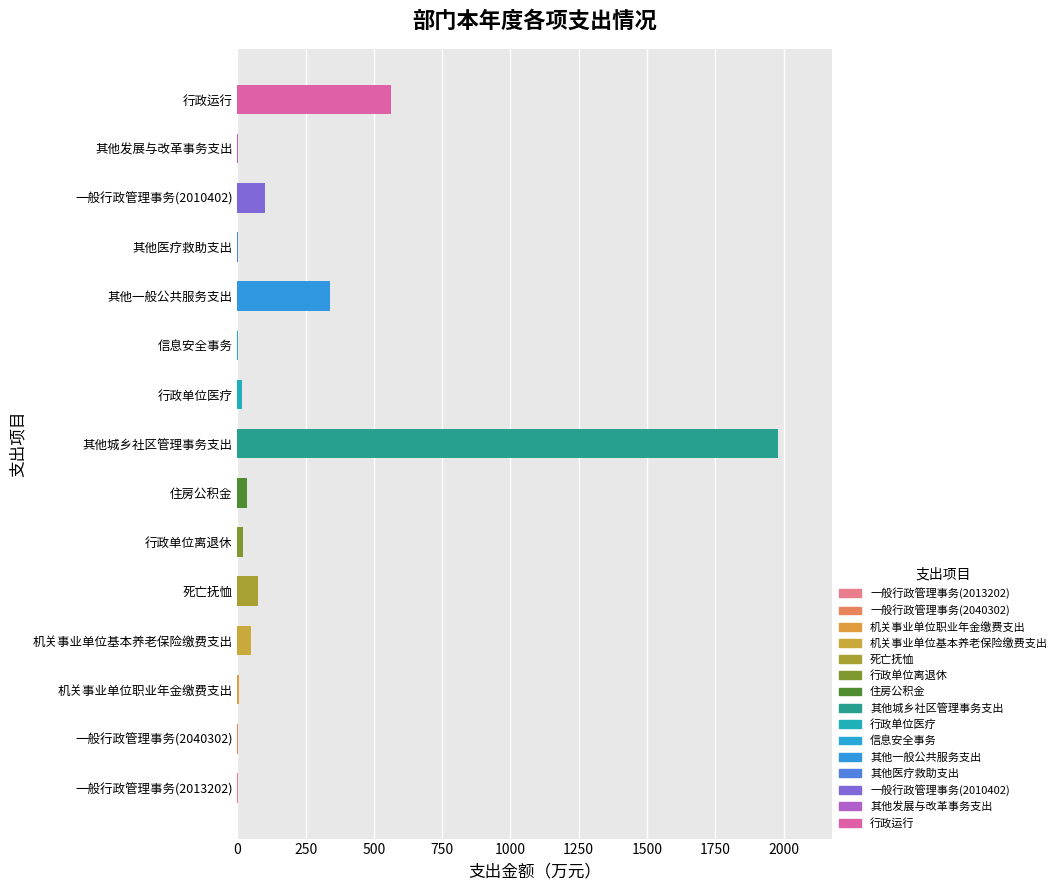

At which label is the value closest to 990?

行政运行